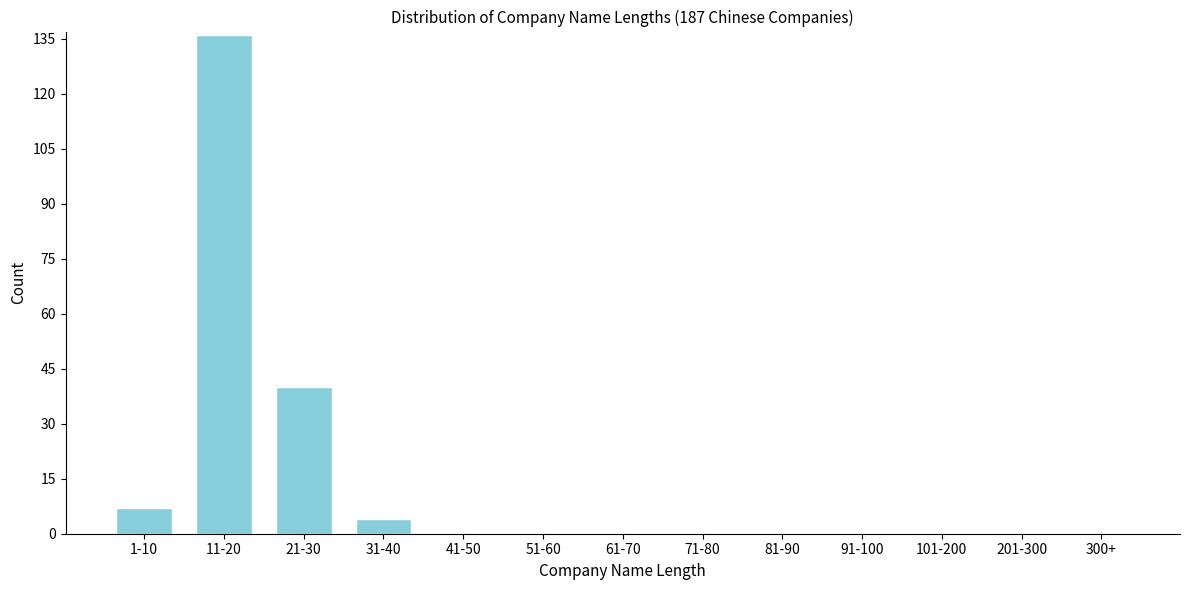

Reading right to left, list all the values displayed in this chart.

300+=0	201-300=0	101-200=0	91-100=0	81-90=0	71-80=0	61-70=0	51-60=0	41-50=0	31-40=4	21-30=40	11-20=136	1-10=7